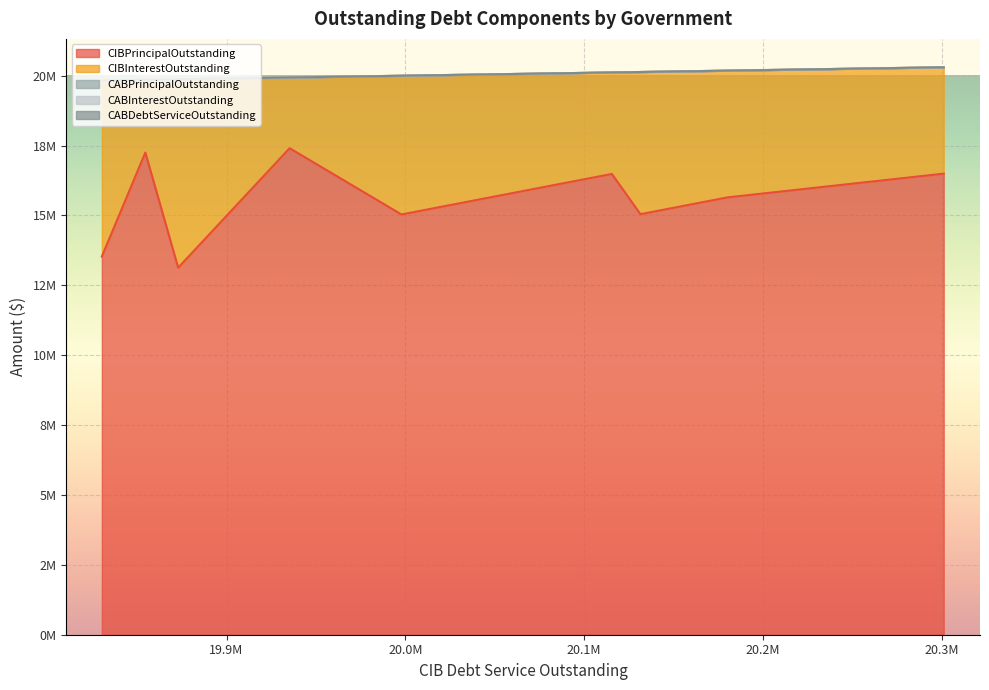

Does the chart display data point markers on the line(s)?

No